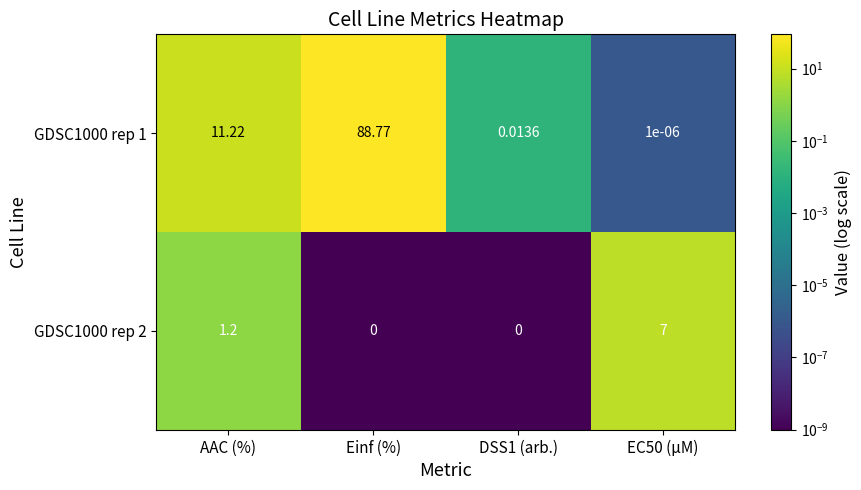

How many categories are shown in the chart?

4